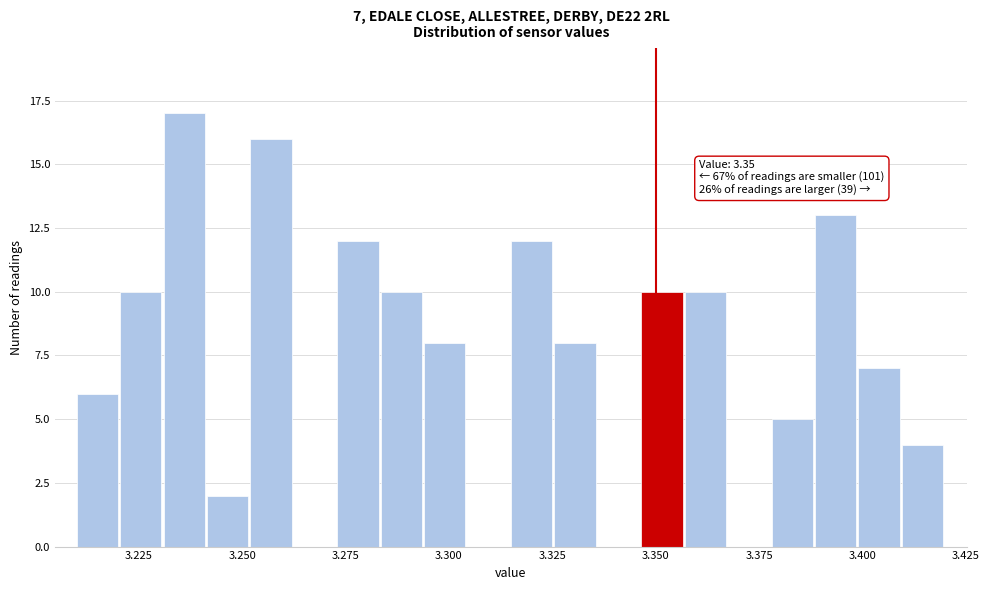

Read against the x-axis, roughly where is the centre of the tallest bar?

3.235